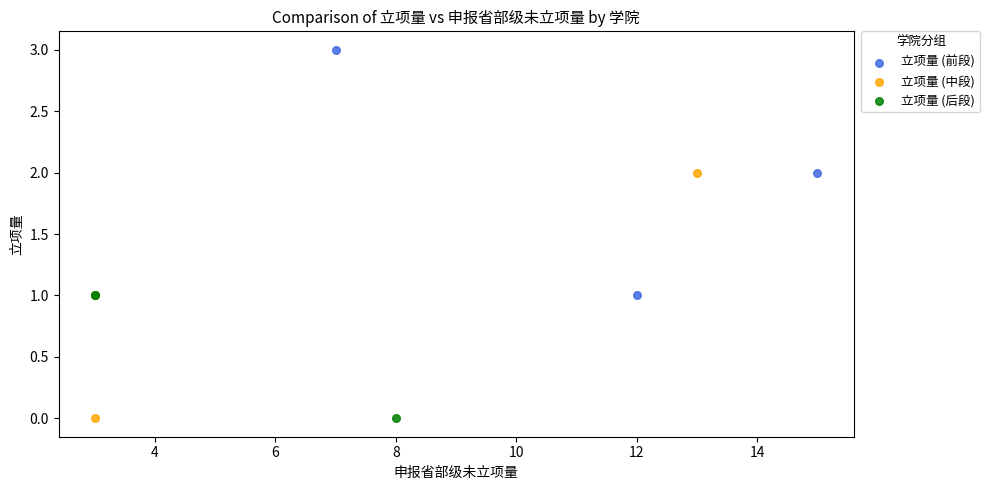

Which series reaches the maximum Y coordinate?

立项量 (前段)